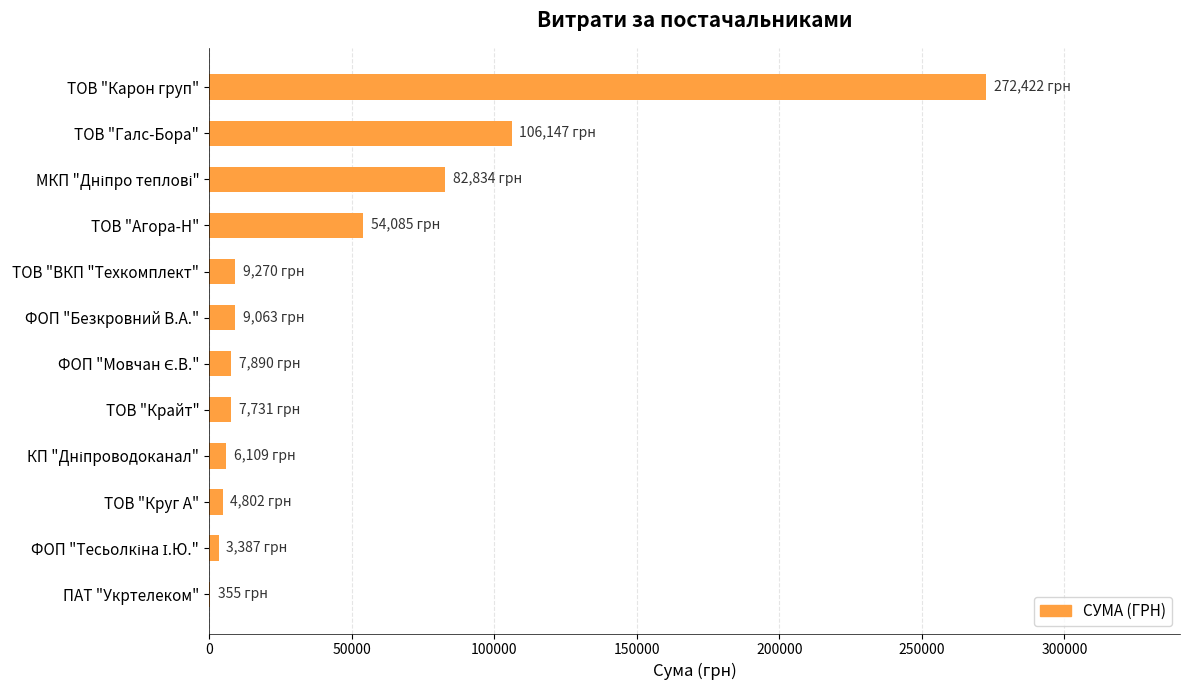

How many distinct data groups are displayed?

1